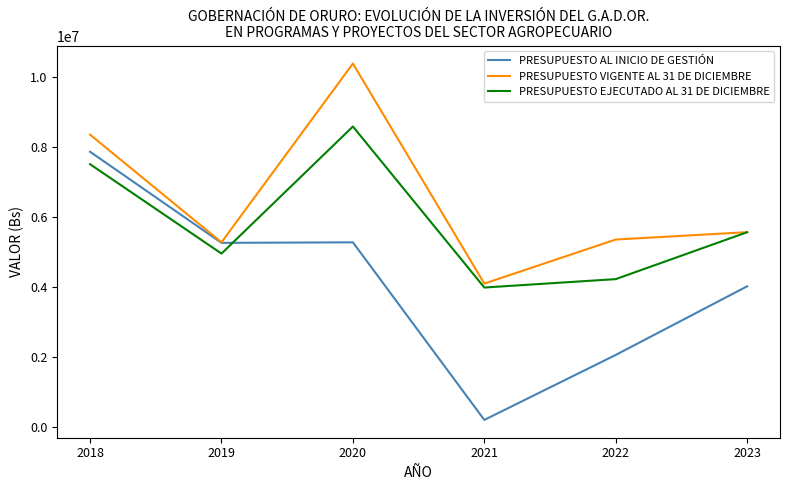

Where does the PRESUPUESTO VIGENTE AL 31 DE DICIEMBRE series first go above 5567165?

2018